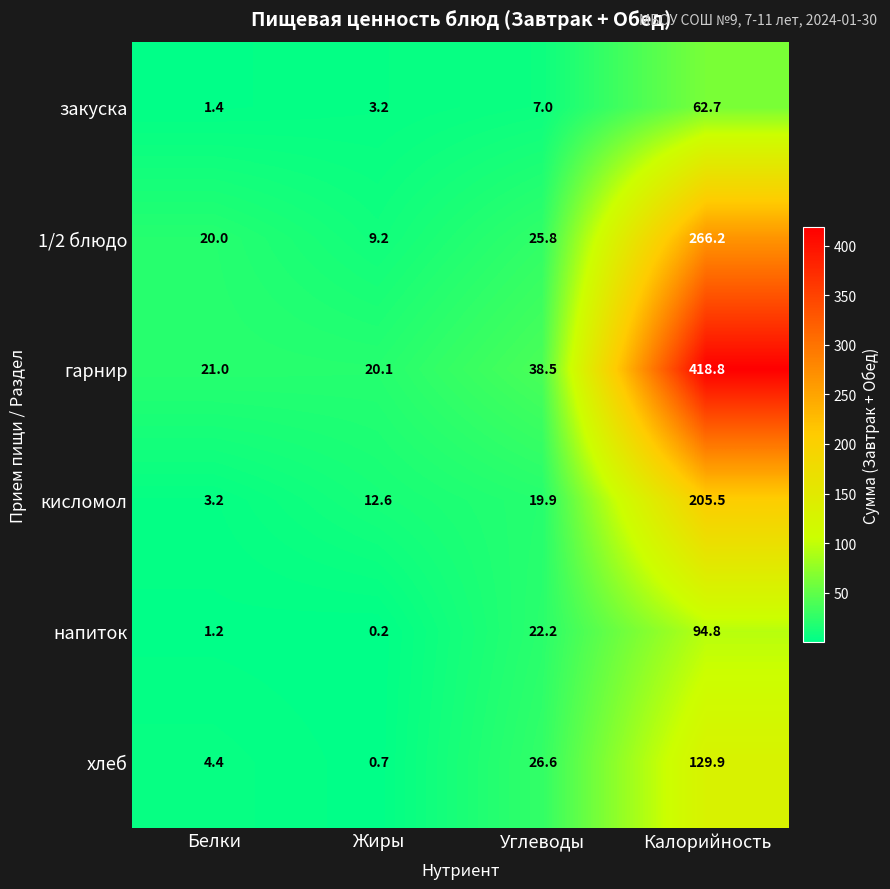

At how many categories does at least one series exceed 296?

1